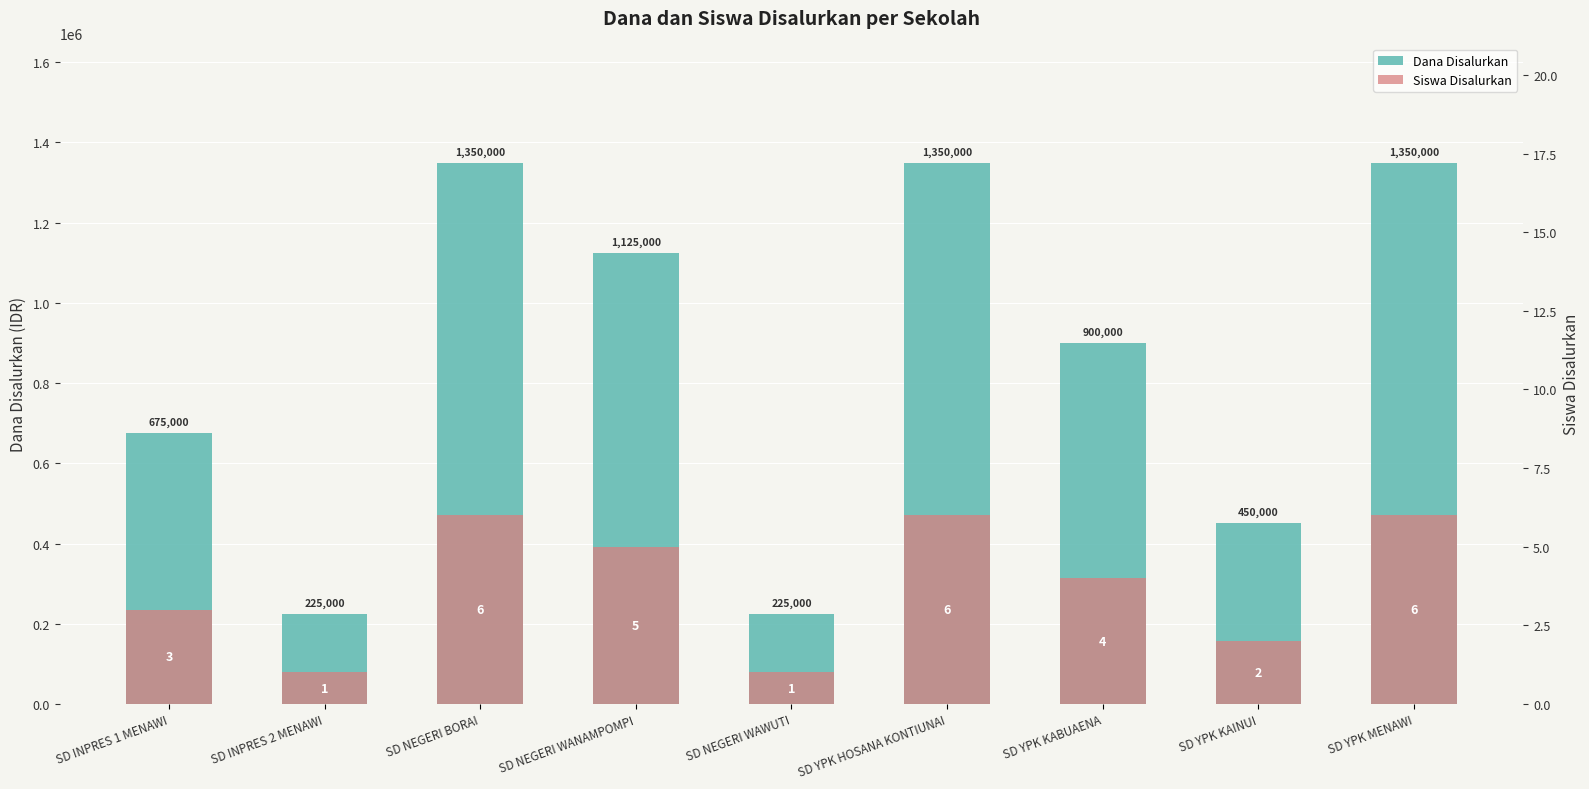

List the series in order of their overall mean, lowest first.

Siswa Disalurkan, Dana Disalurkan